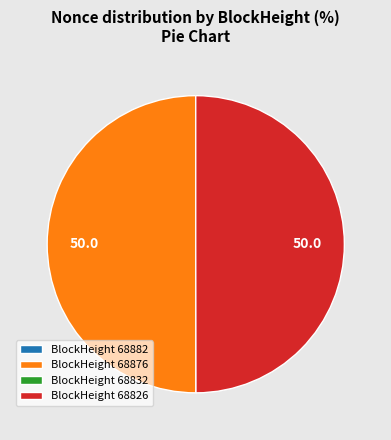

Is the sum of BlockHeight 68876 and BlockHeight 68826 greater than half?

Yes